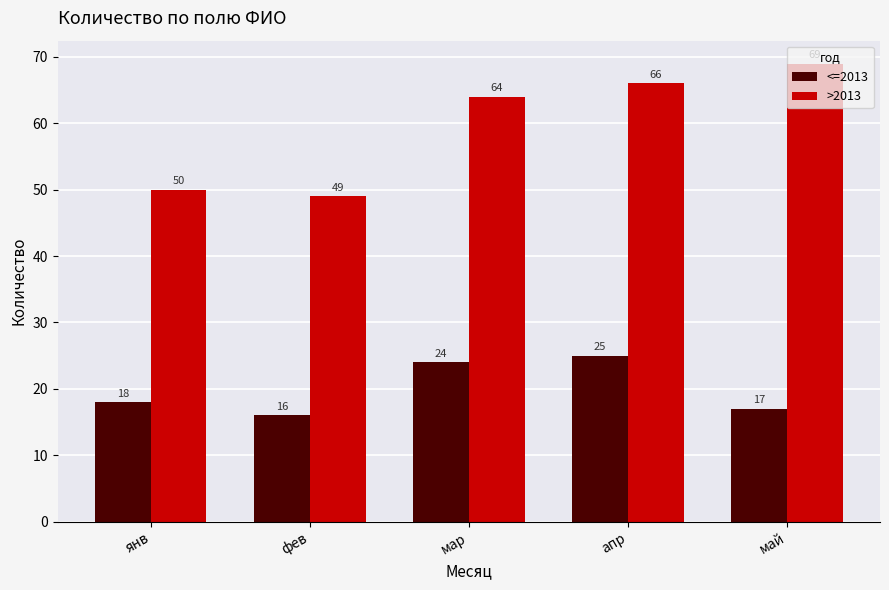

Is the value of <=2013 at май greater than the value of >2013 at апр?

No